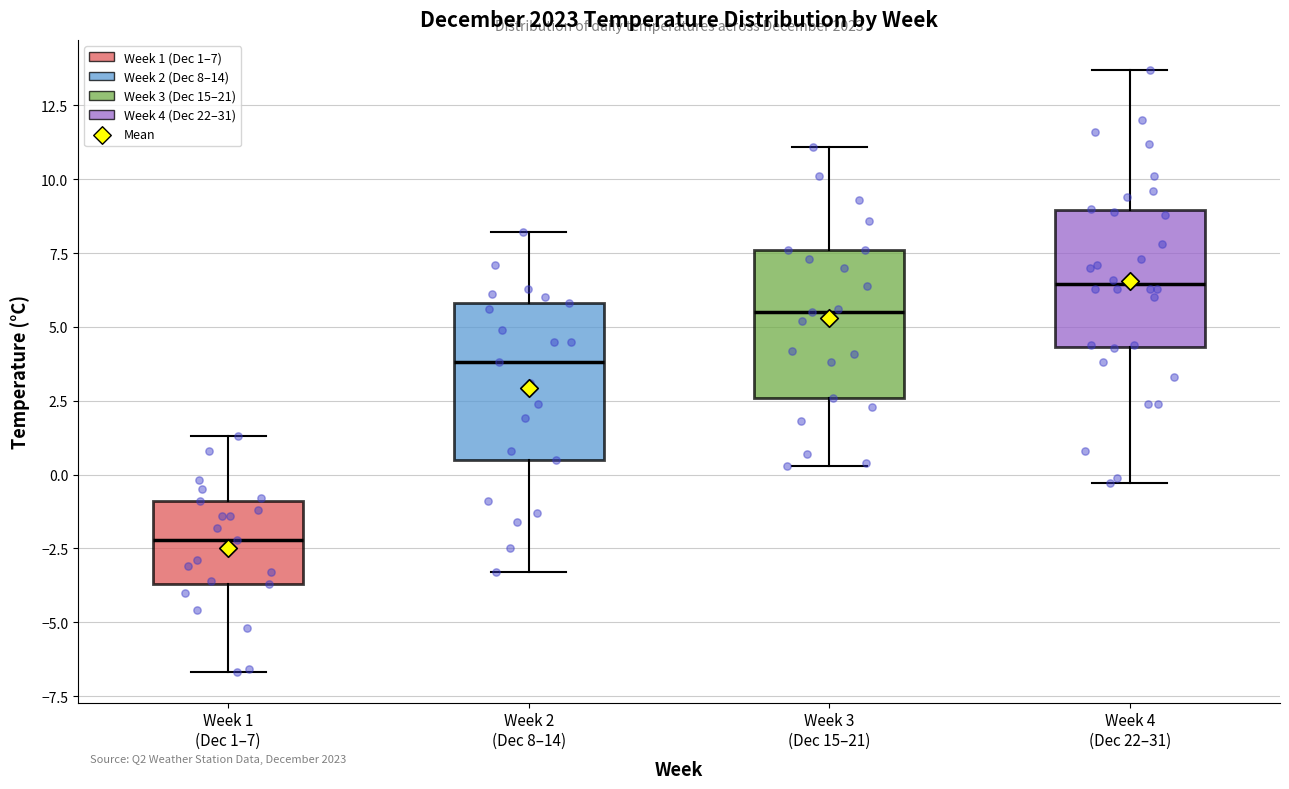

Where is the upper edge of the box for Week 2 (Dec 8–14) on the y-axis? The values are not printed on the chart, so give them approximately, as read against the axis.

6.0